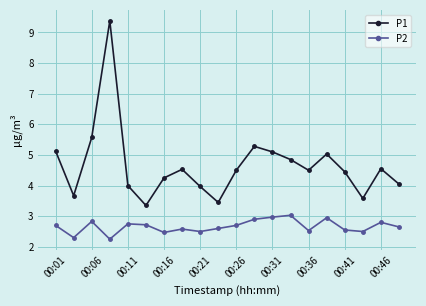

How many data points does each series have?

20